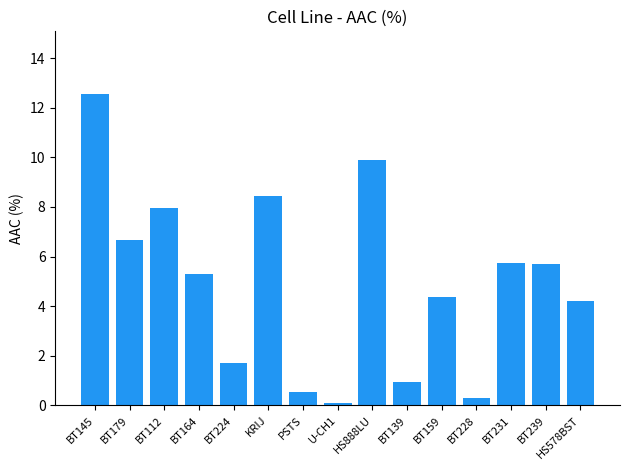

At which category does the chart reach its peak across all series?

BT145